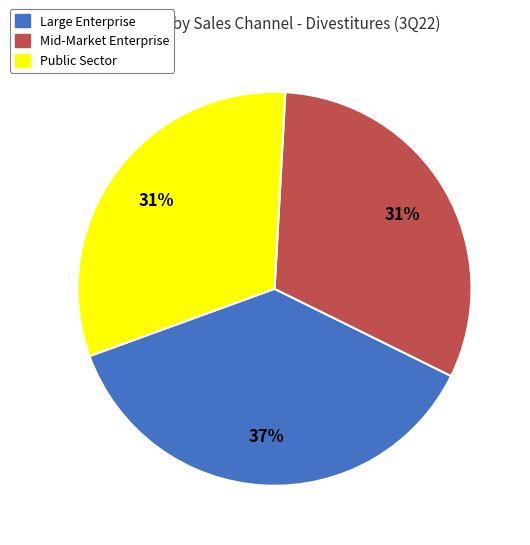

Which category has the biggest portion of the pie?

Large Enterprise